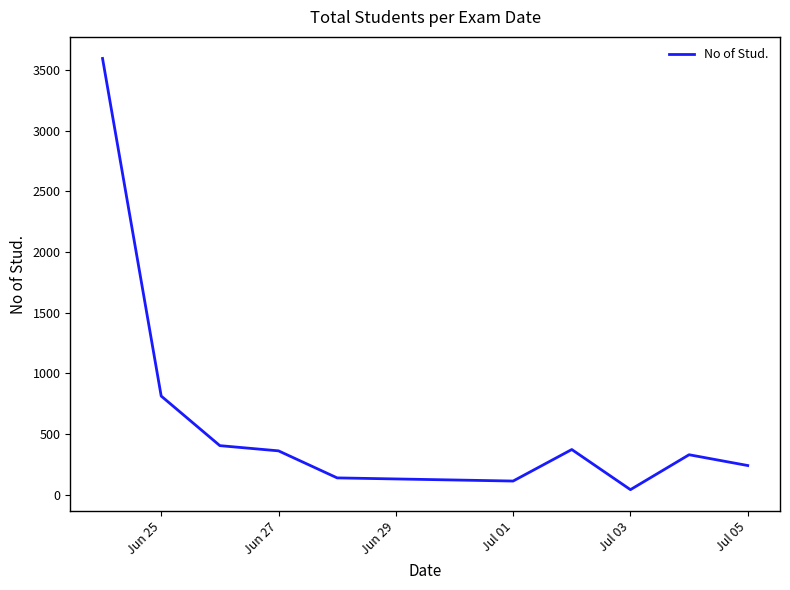

What is the difference between the maximum and minimum values?

3556